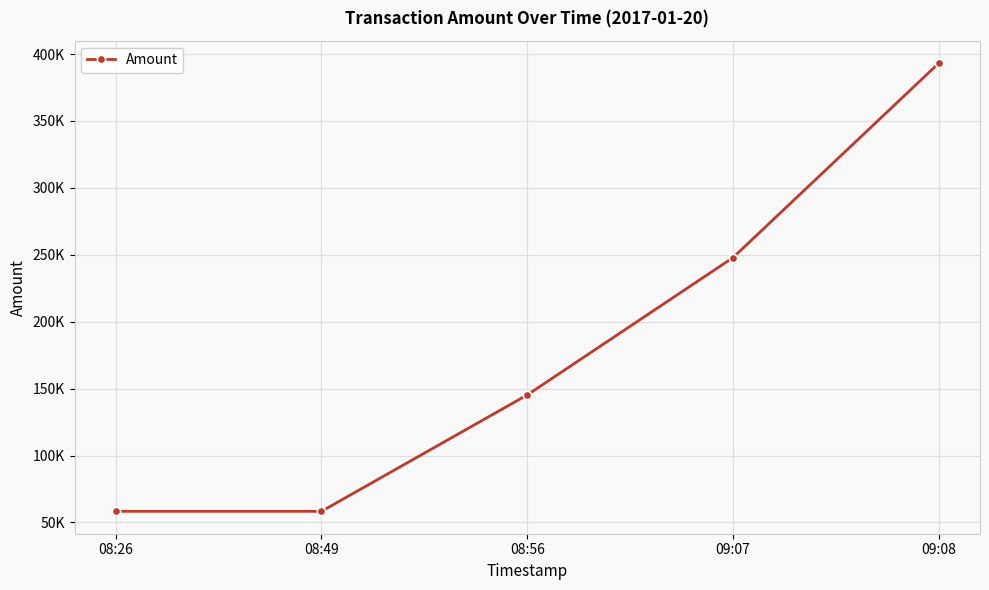

List the labels in order of value, smallest first.

08:49, 08:26, 08:56, 09:07, 09:08